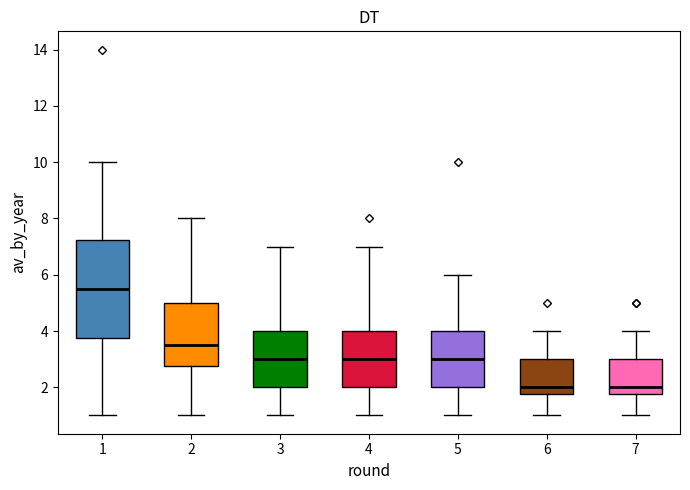

Where does the lower whisker of the box at x = 5 end on the y-axis? The values are not printed on the chart, so give them approximately, as read against the axis.

1.0